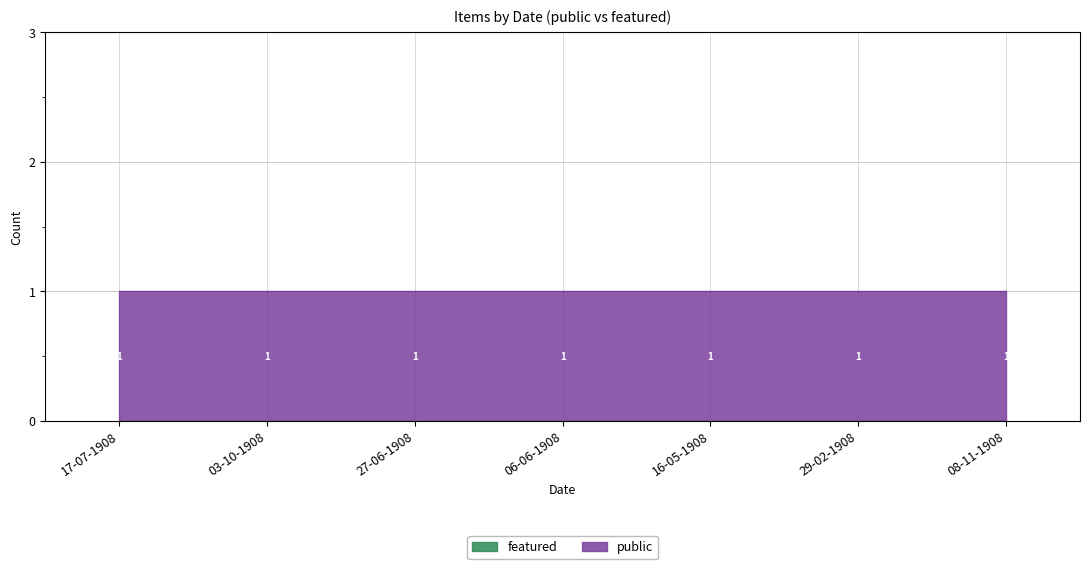

True or false: public and featured intersect in this chart.

False